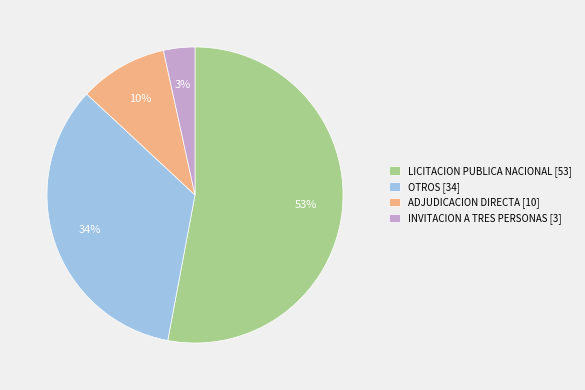

Count the number of slices in the pie.

4